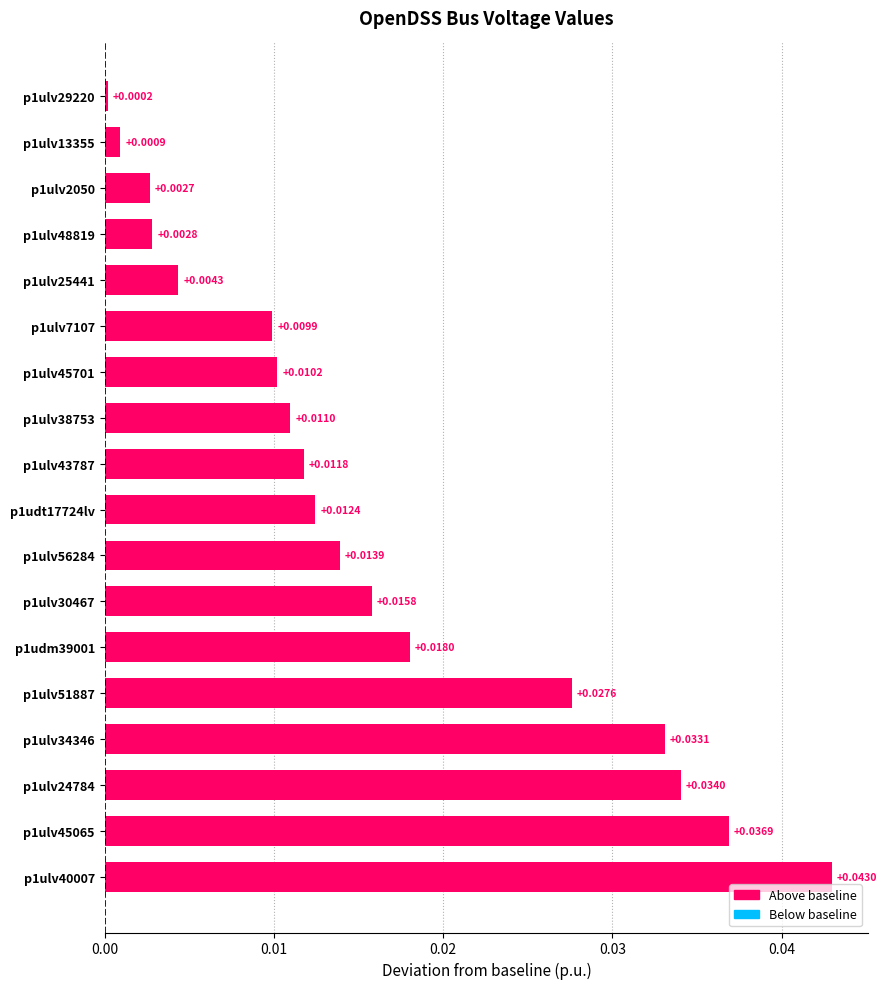

Rank the categories by value from lowest to highest.

p1ulv29220, p1ulv13355, p1ulv2050, p1ulv48819, p1ulv25441, p1ulv7107, p1ulv45701, p1ulv38753, p1ulv43787, p1udt17724lv, p1ulv56284, p1ulv30467, p1udm39001, p1ulv51887, p1ulv34346, p1ulv24784, p1ulv45065, p1ulv40007